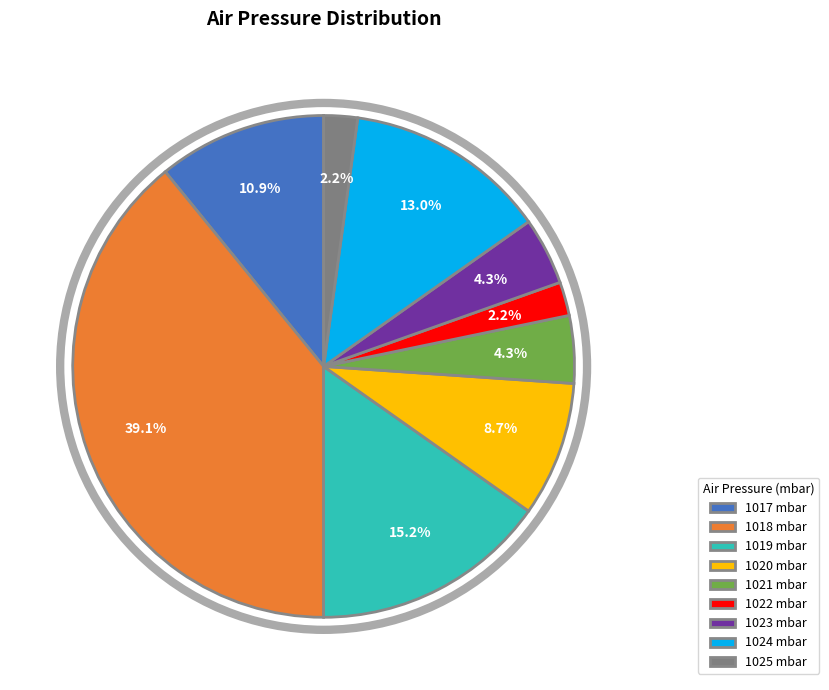

Is the sum of 1024 mbar and 1018 mbar greater than half?

Yes